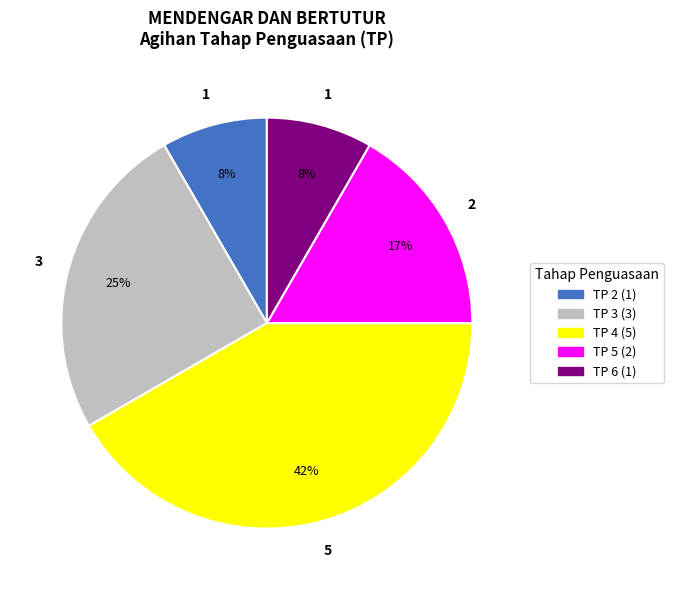

Is there a majority slice in this chart?

No